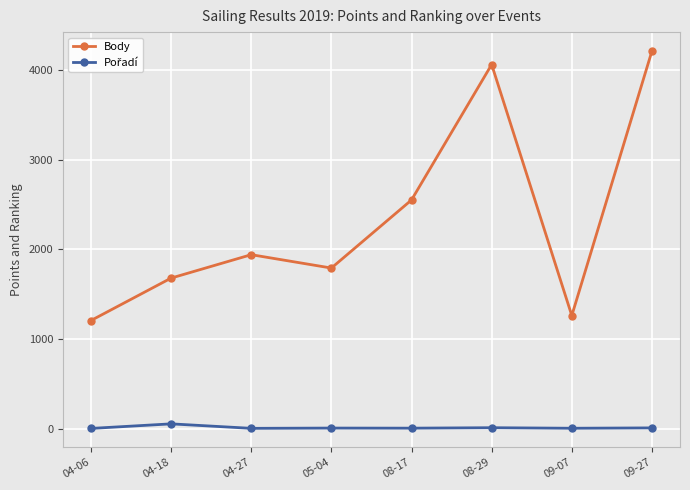

Which category has the highest value across all series?

09-27